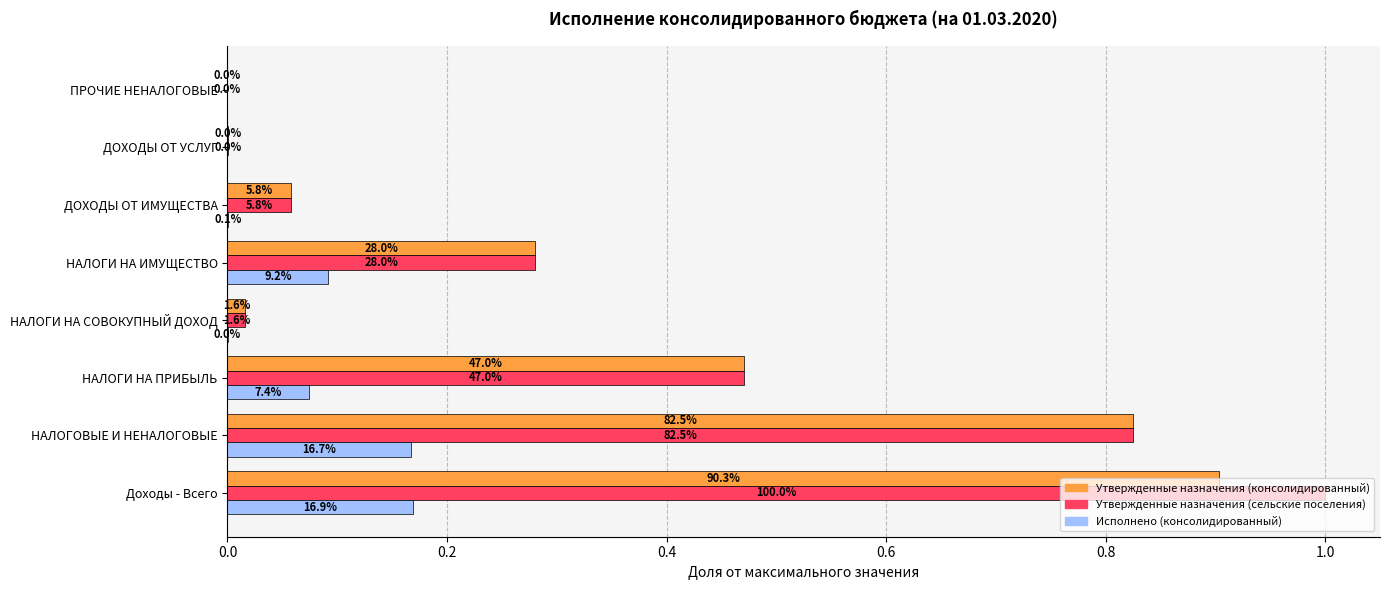

What are all the series names shown in the legend?

Утвержденные назначения (консолидированный), Утвержденные назначения (сельские поселения), Исполнено (консолидированный)